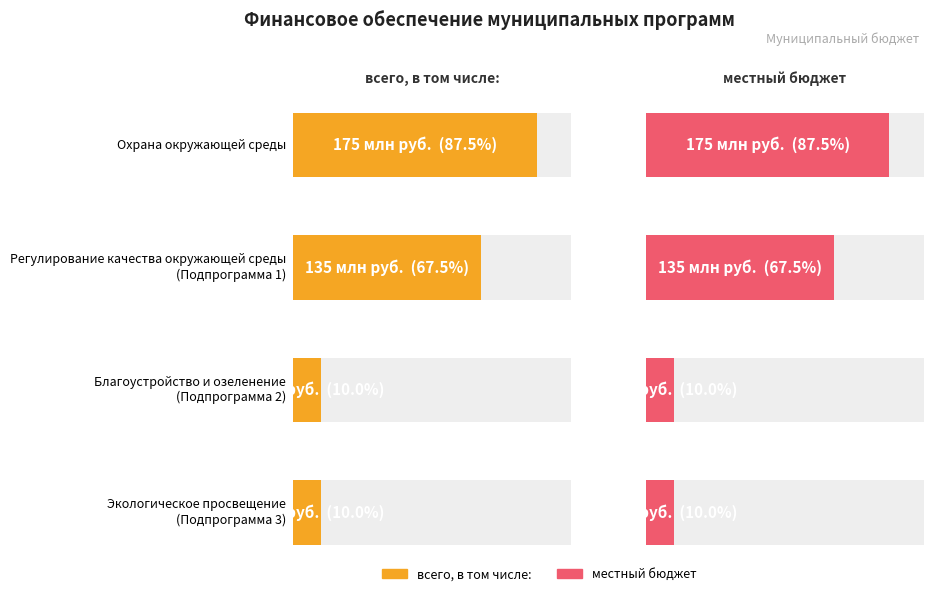

The value of всего, в том числе: at Экологическое просвещение (Подпрограмма 3) is 31. True or false?

False